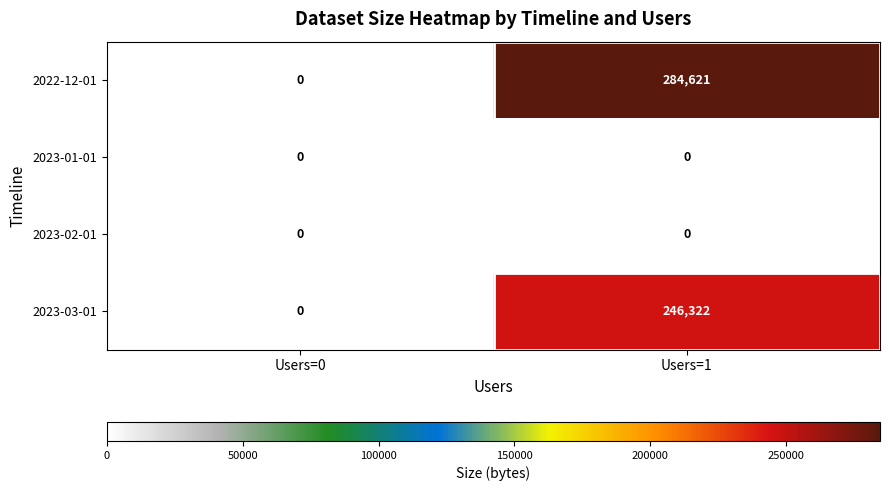

Is it true that 2023-03-01 equals 147015 at Users=0?

False